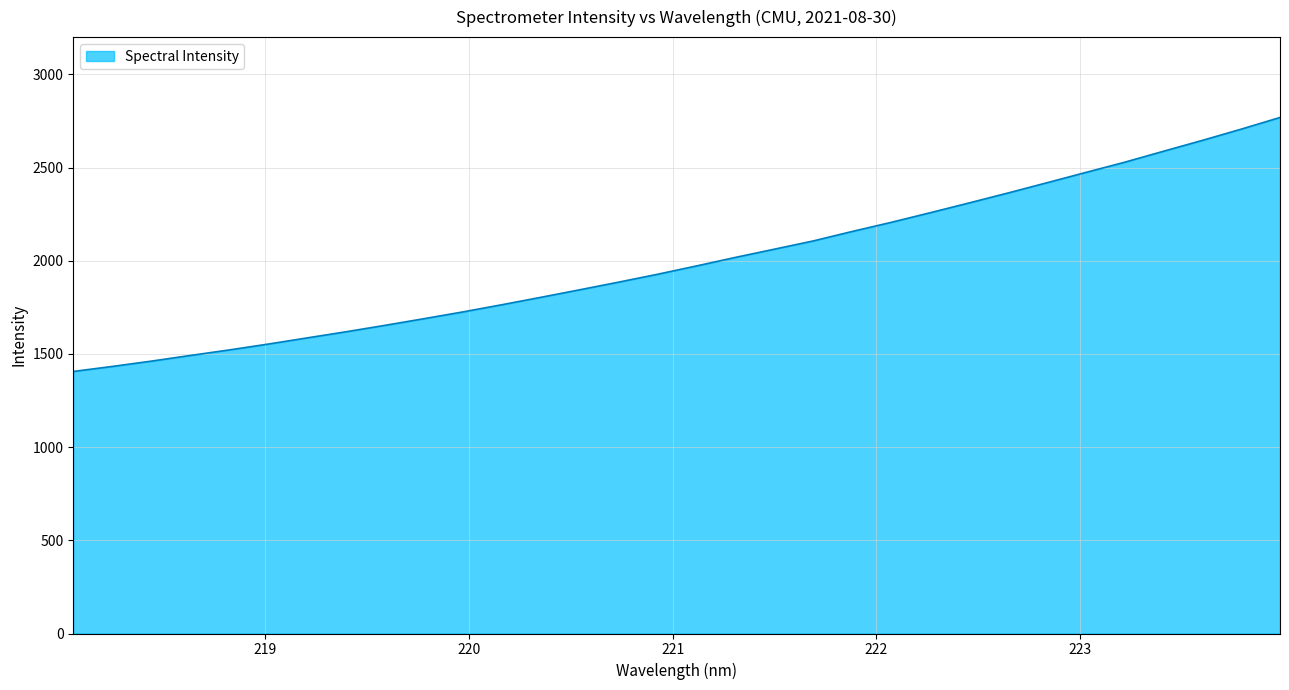

What is the greatest value displayed?

2768.8